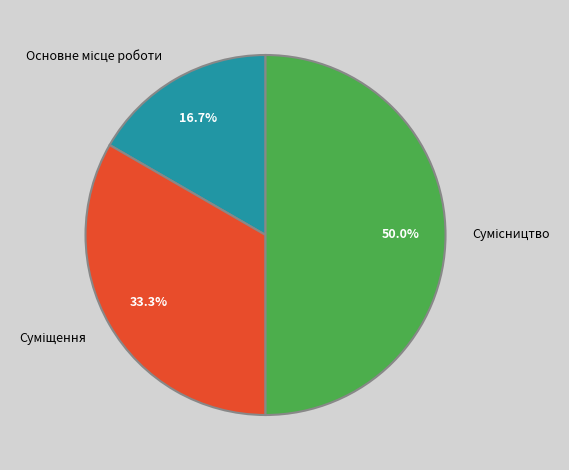

How many slices are in this pie chart?

3